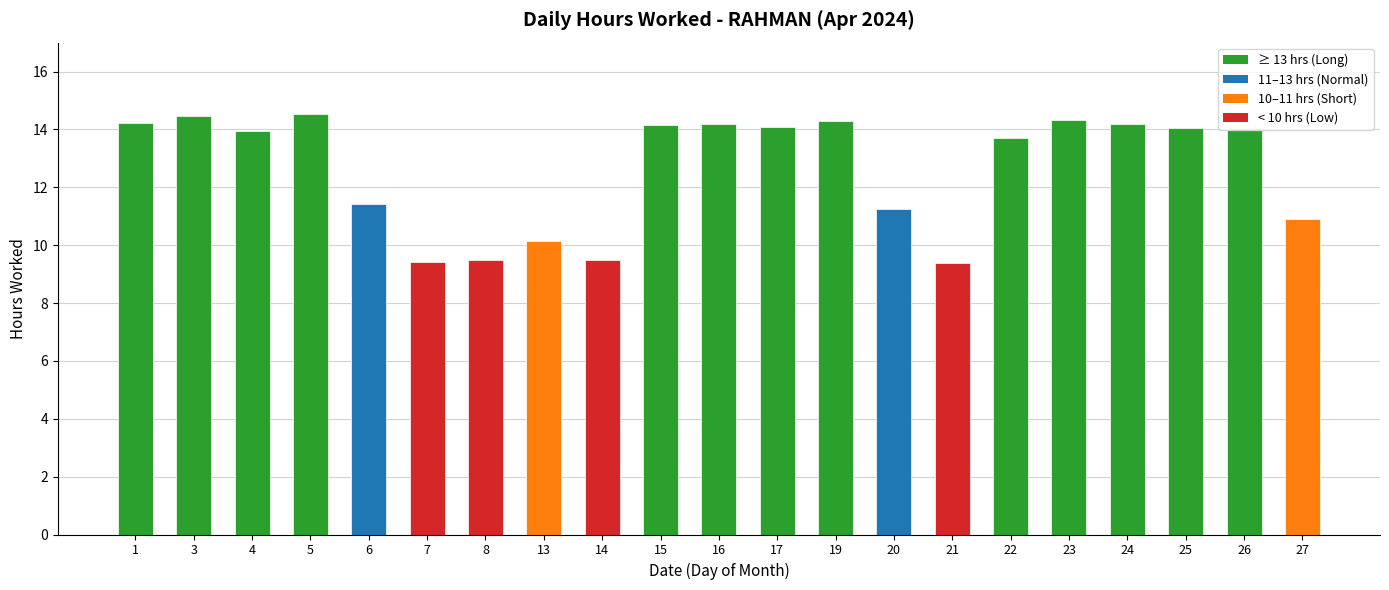

What is the minimum value shown in the chart?

9.4